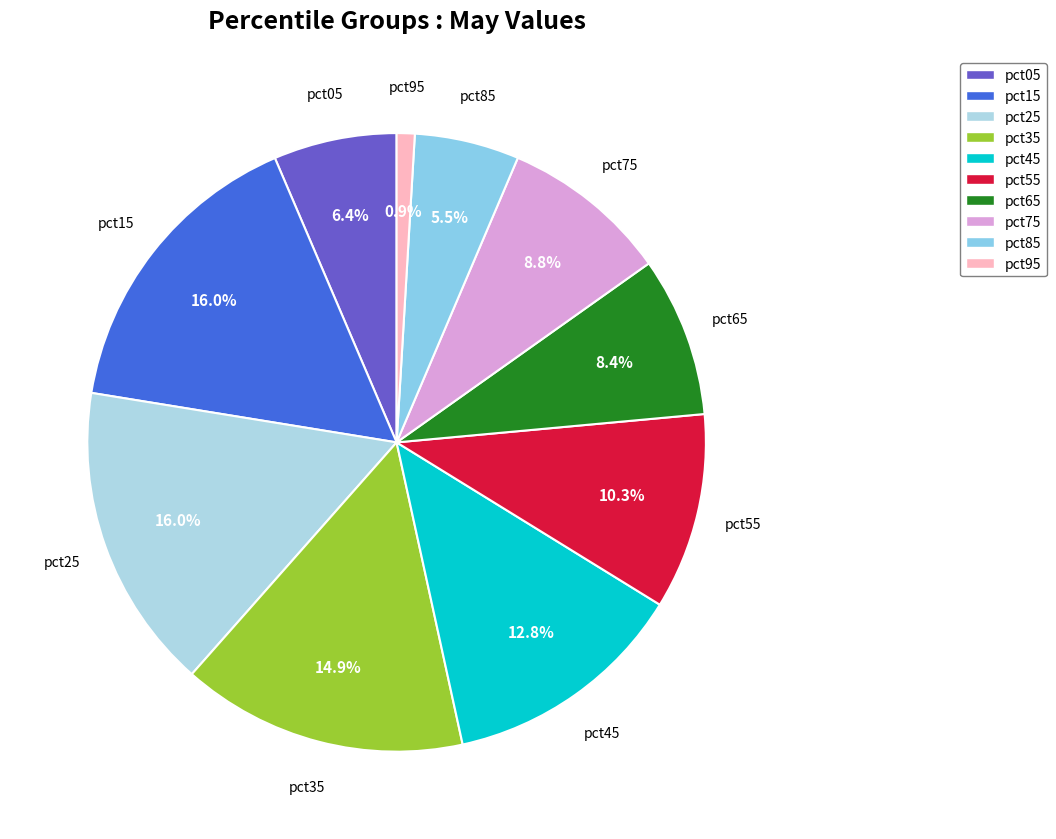

Does any single category account for the majority?

No